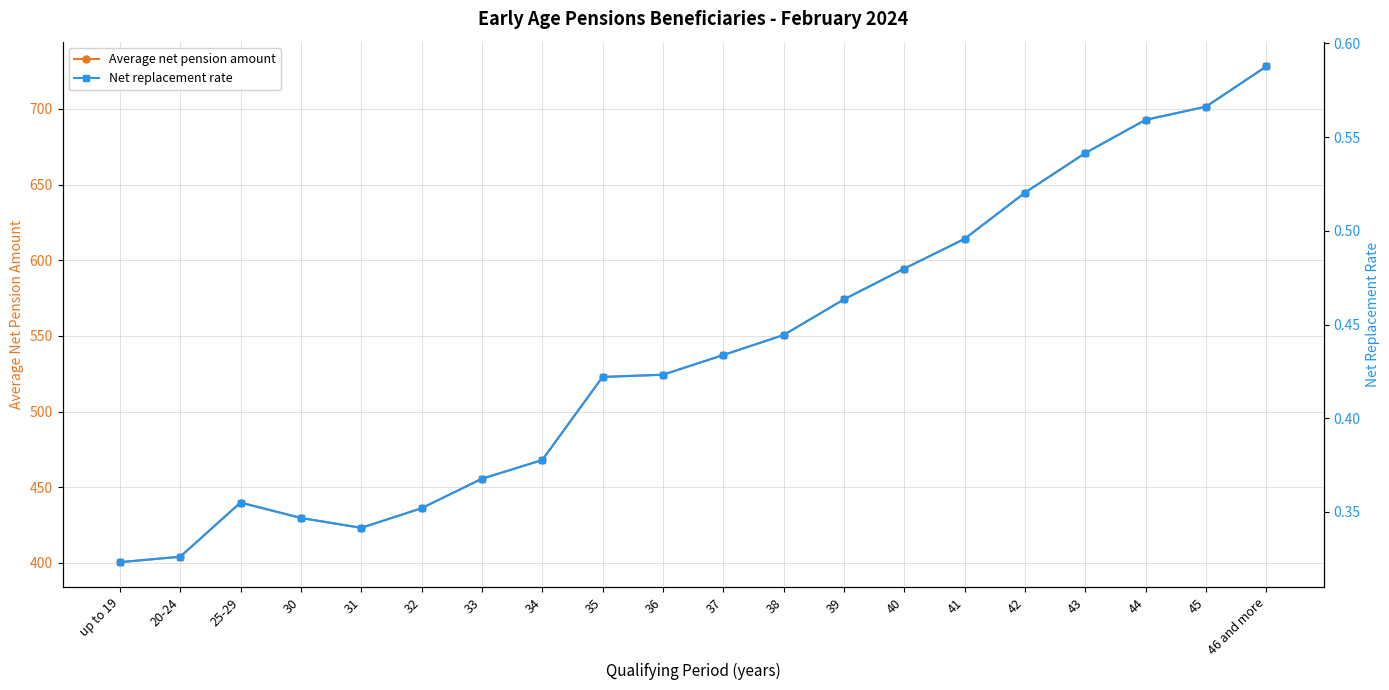

Is it true that Net replacement rate equals 0.8 at 43?

False